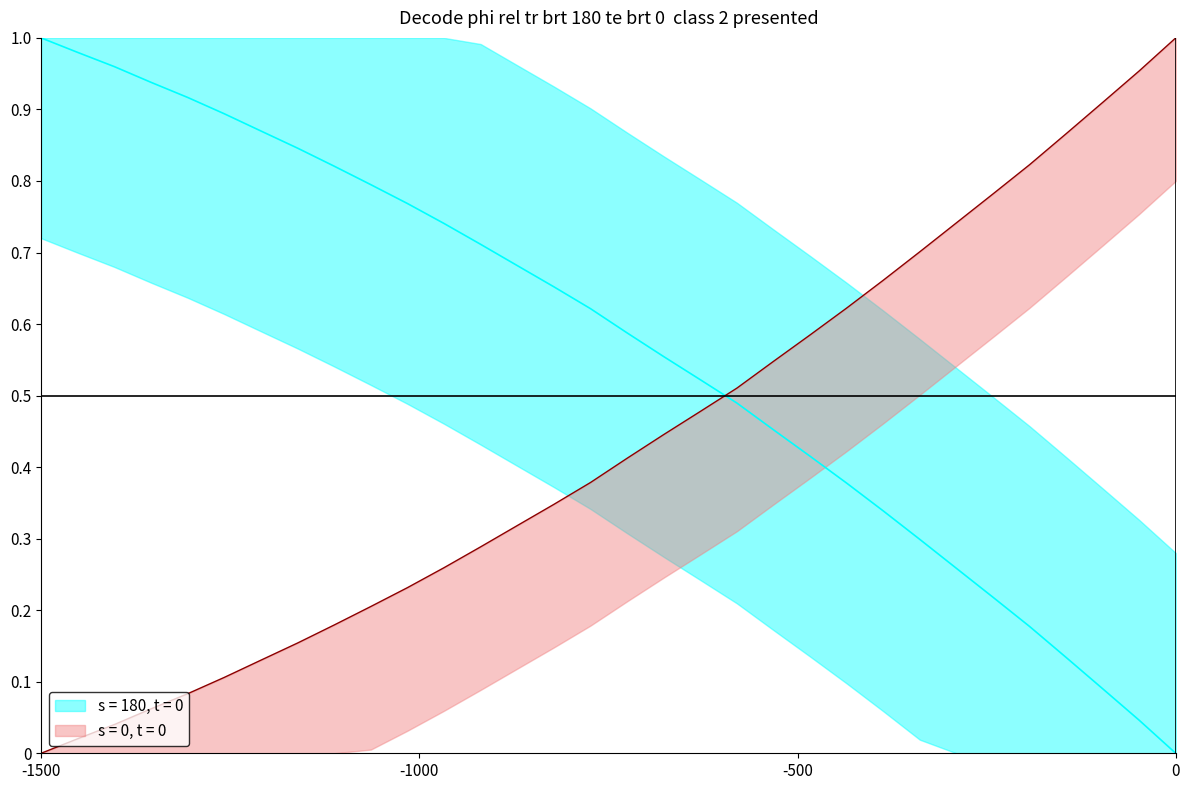

How many lines are shown in the chart?

2